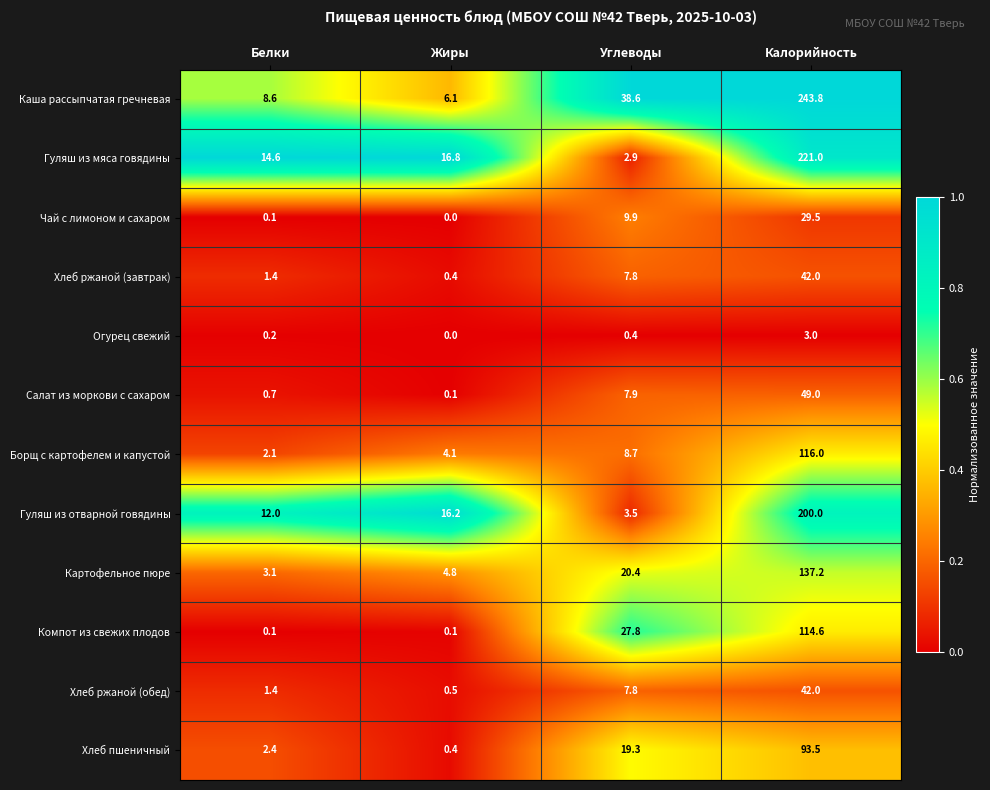

What value does the Гуляш из отварной говядины series have at Белки?

12.0